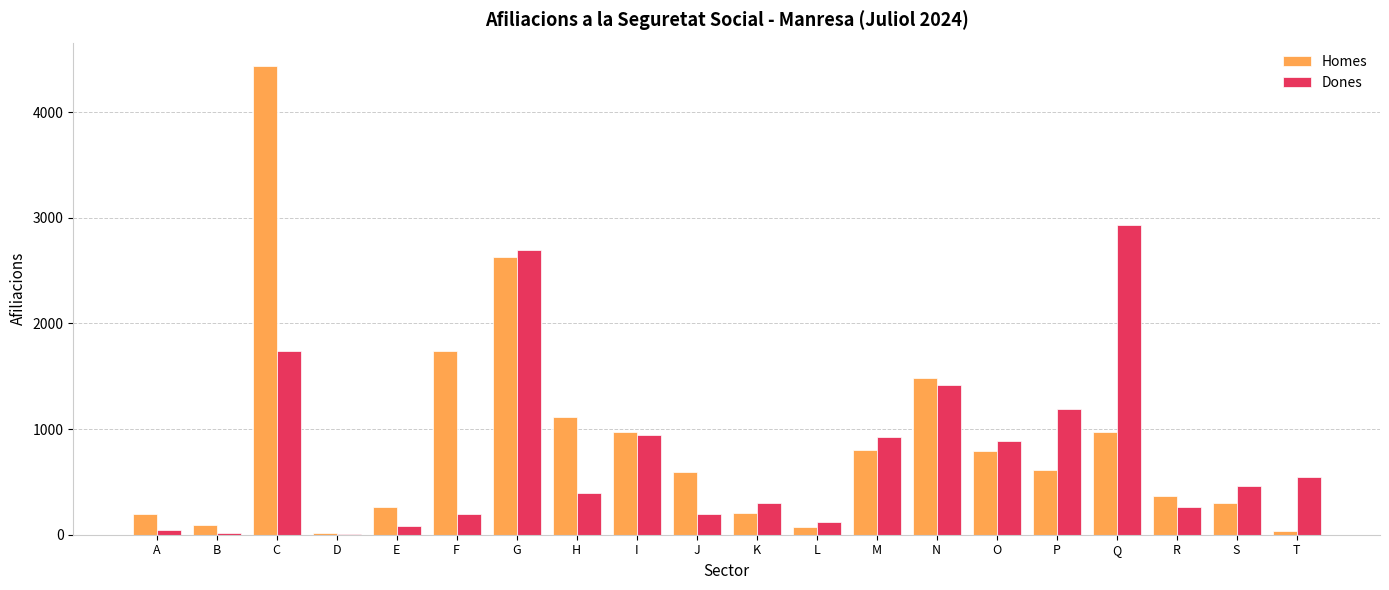

Which series has the widest spread of values?

Homes